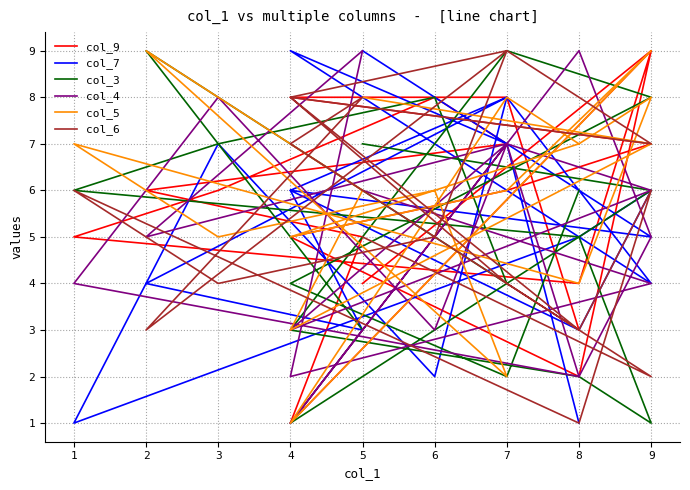

At which label is col_9 closest to 5?

4